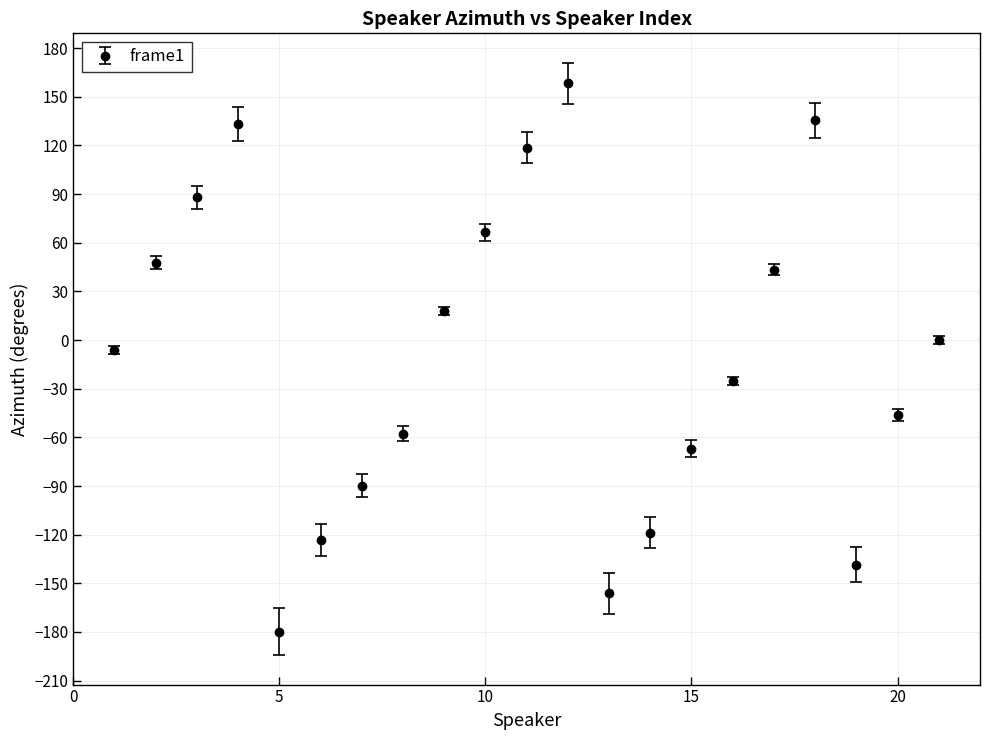

What is the value of the 7th point from the left?

-89.7